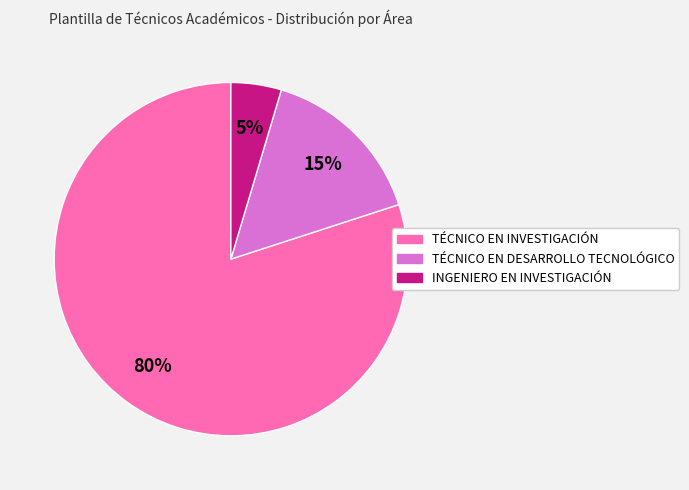

To the nearest percent, what percentage of the pie is TÉCNICO EN INVESTIGACIÓN?

80%